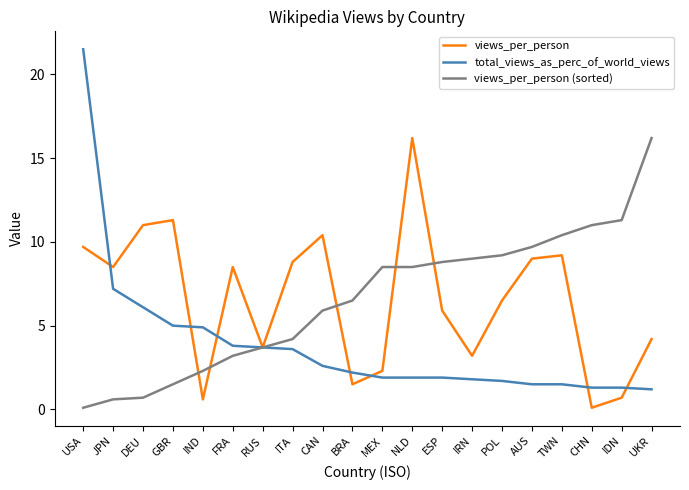

Which series ends up on top after the final intersection of views_per_person and total_views_as_perc_of_world_views?

views_per_person